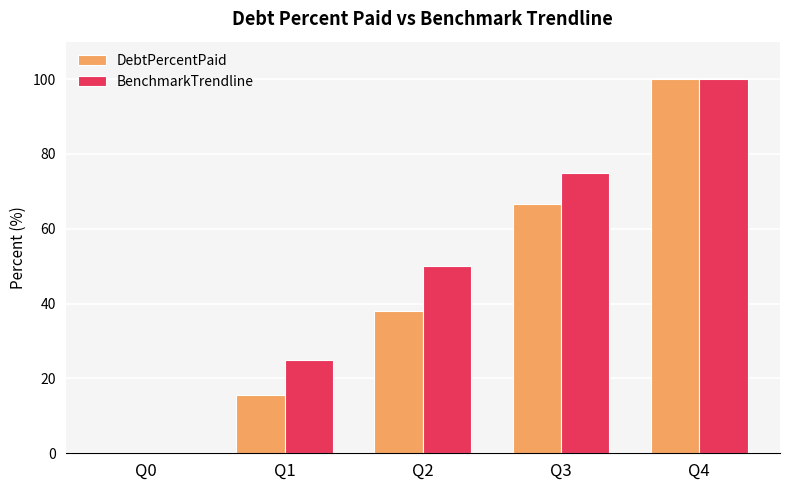

Which series has the largest total across all categories?

BenchmarkTrendline